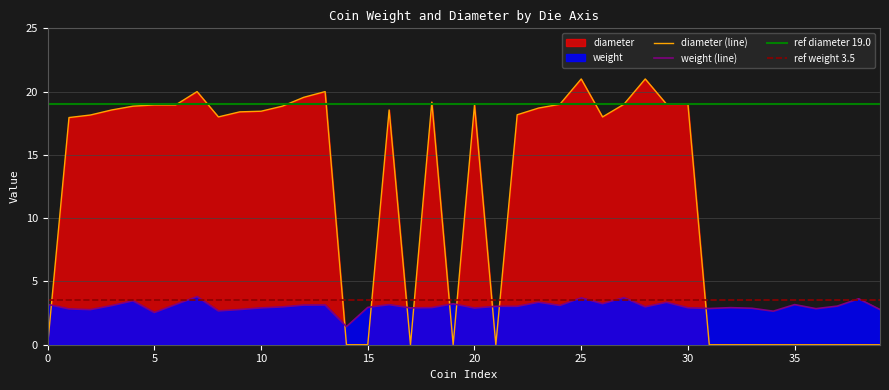

What is the difference between the maximum and minimum values in the diameter series?

21.0